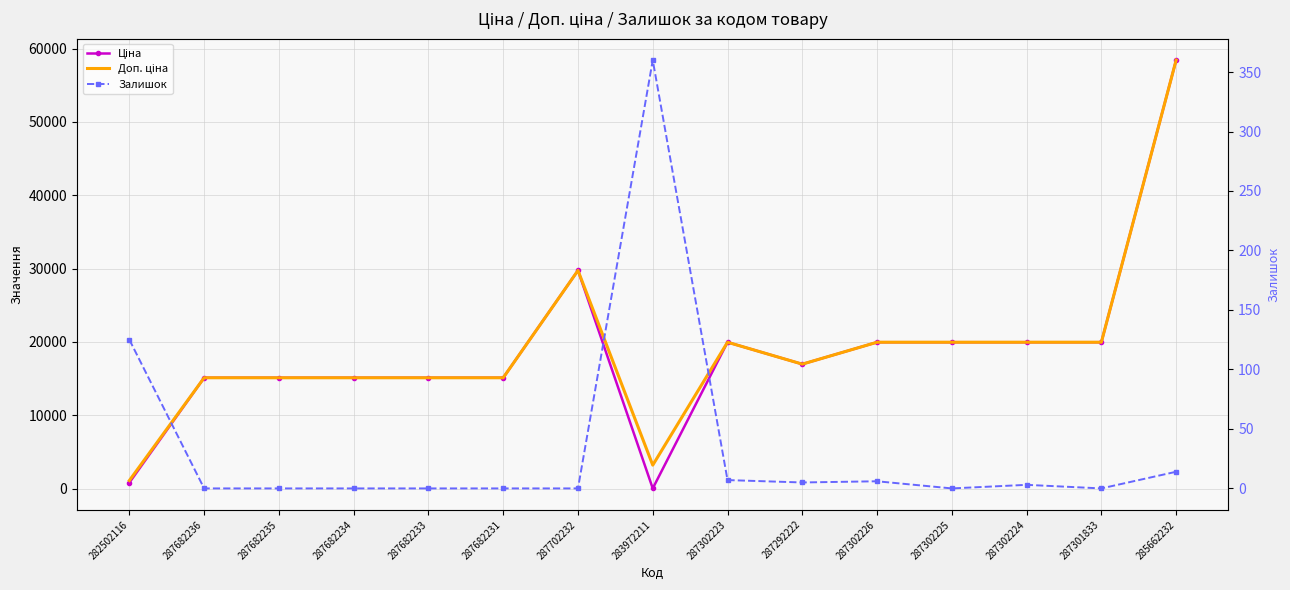

Which series has the largest range (max minus min)?

Ціна